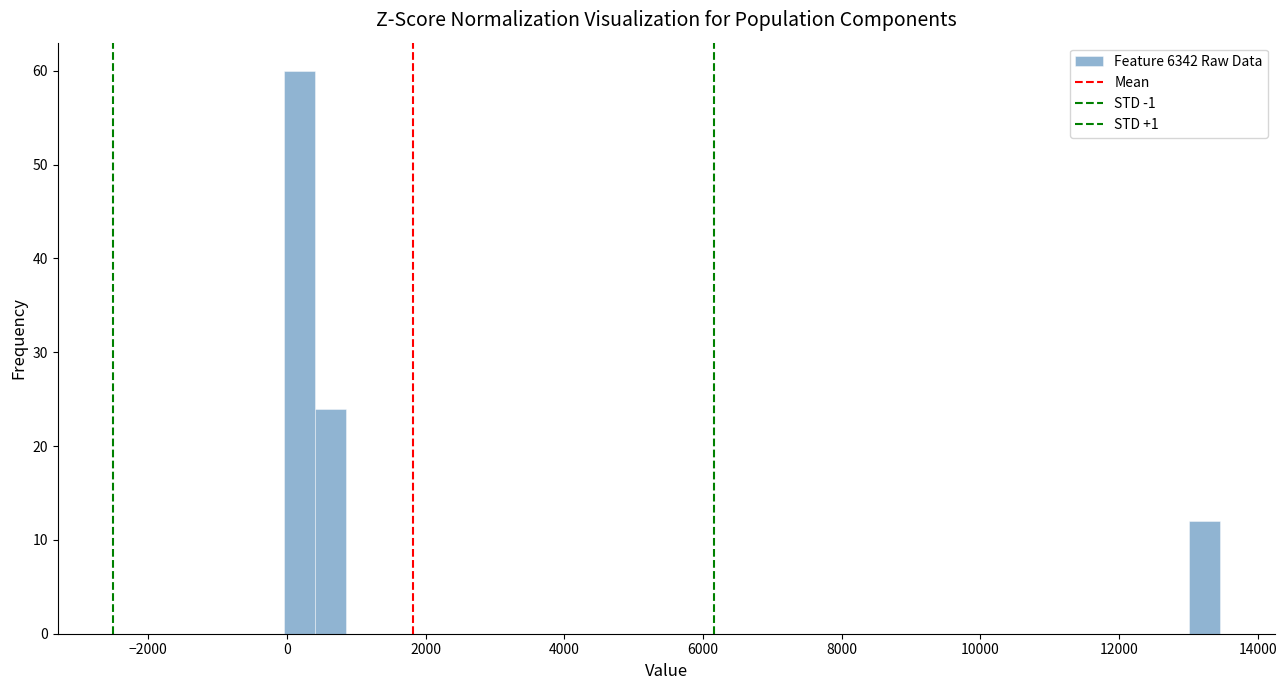

Around what value on the x-axis is the tallest bar? Give the approximate position of its centre, as read against the axis.

200